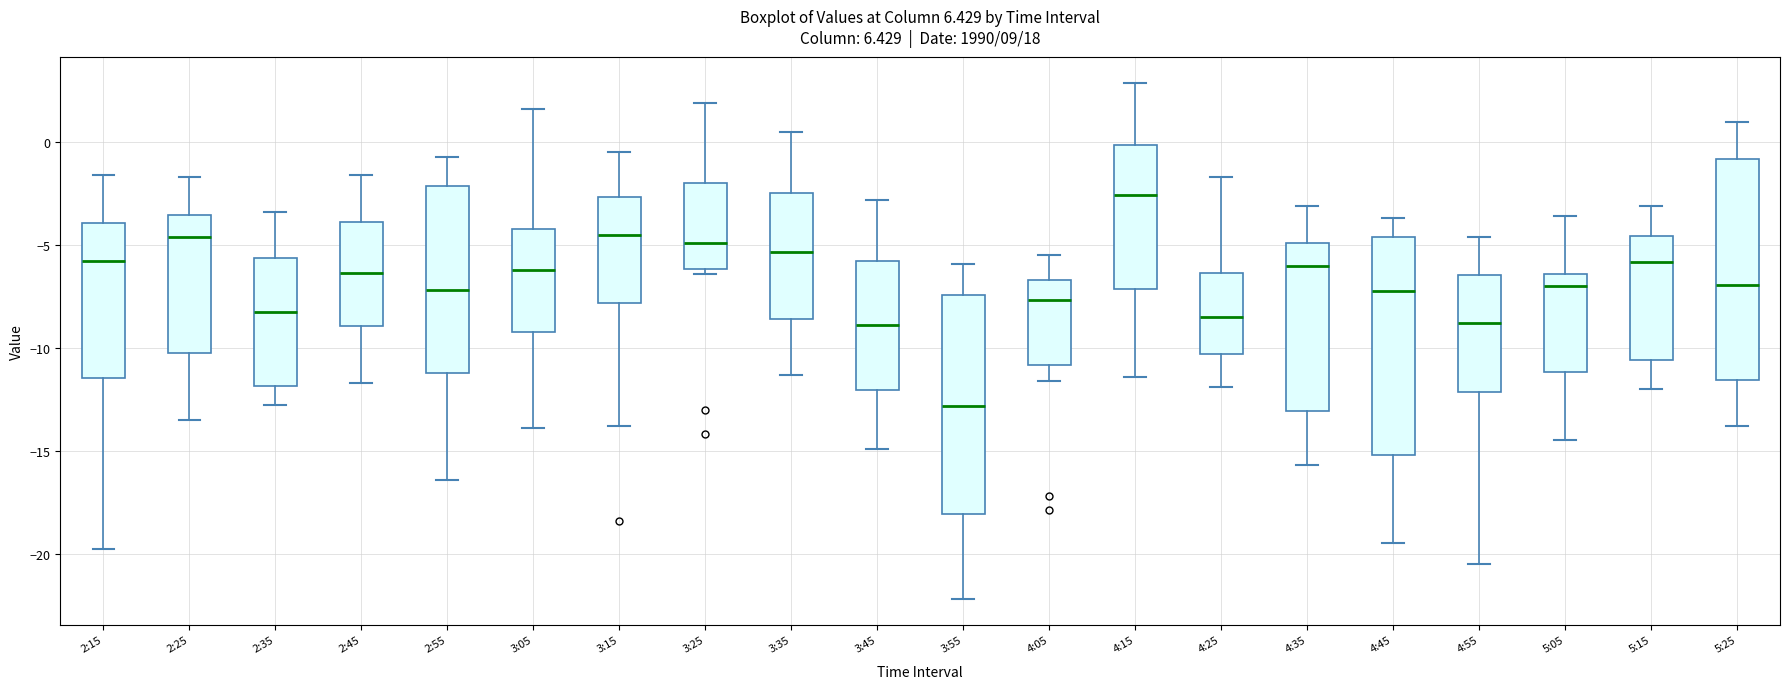

Which box's median line is the lowest?

3:55